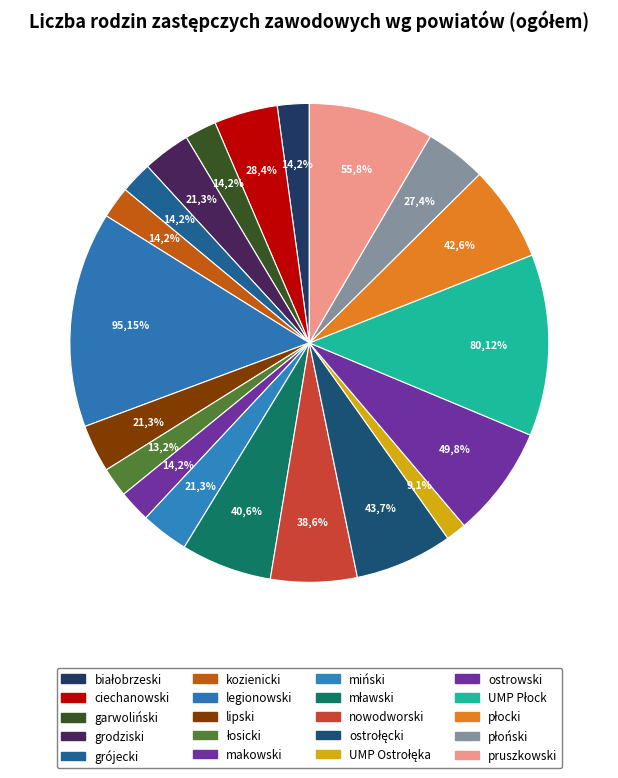

Count the number of slices in the pie.

20